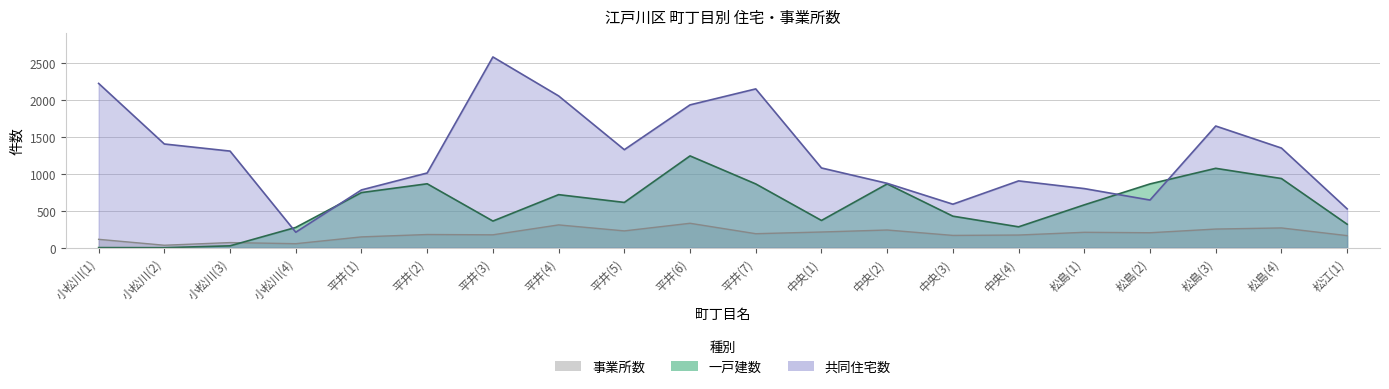

What is the sum of all 事業所数 values?

3721